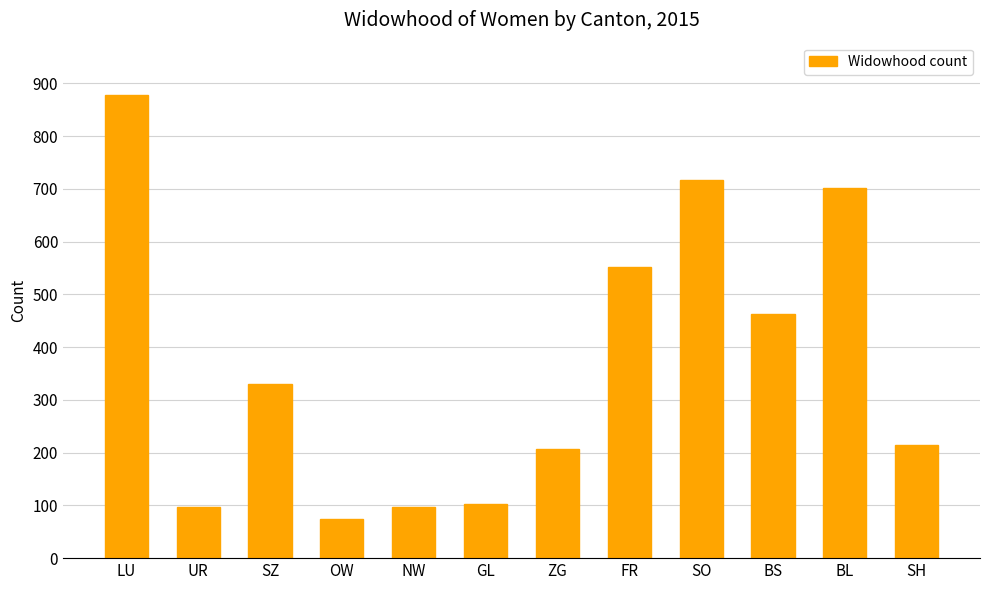

Which has a higher value, BS or OW?

BS